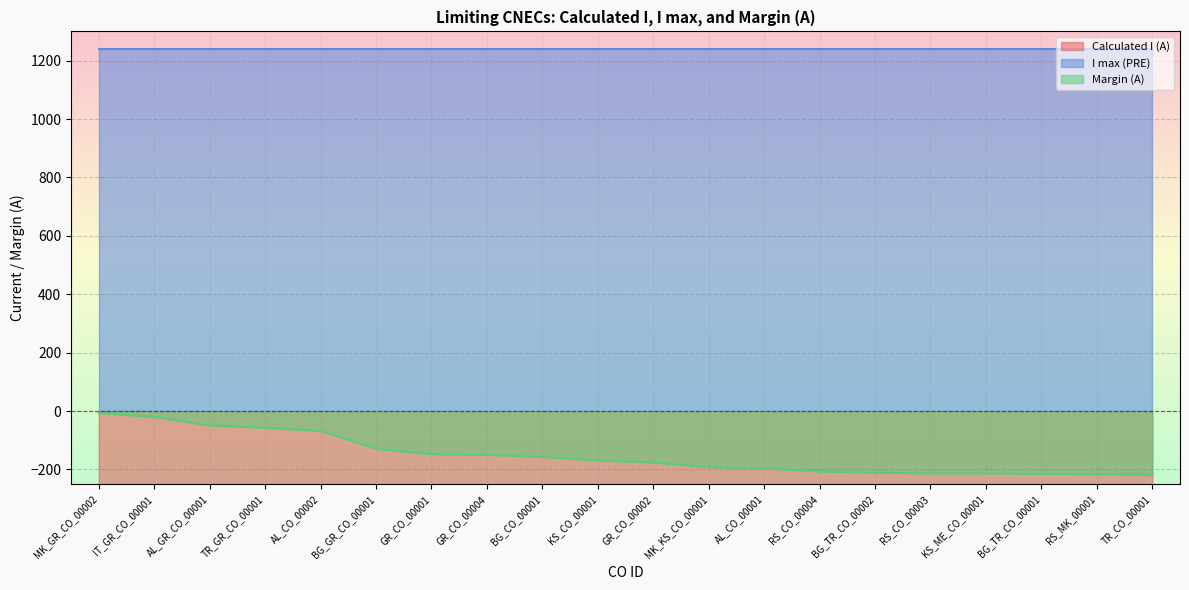

What position from the right is GR_CO_00001?

14